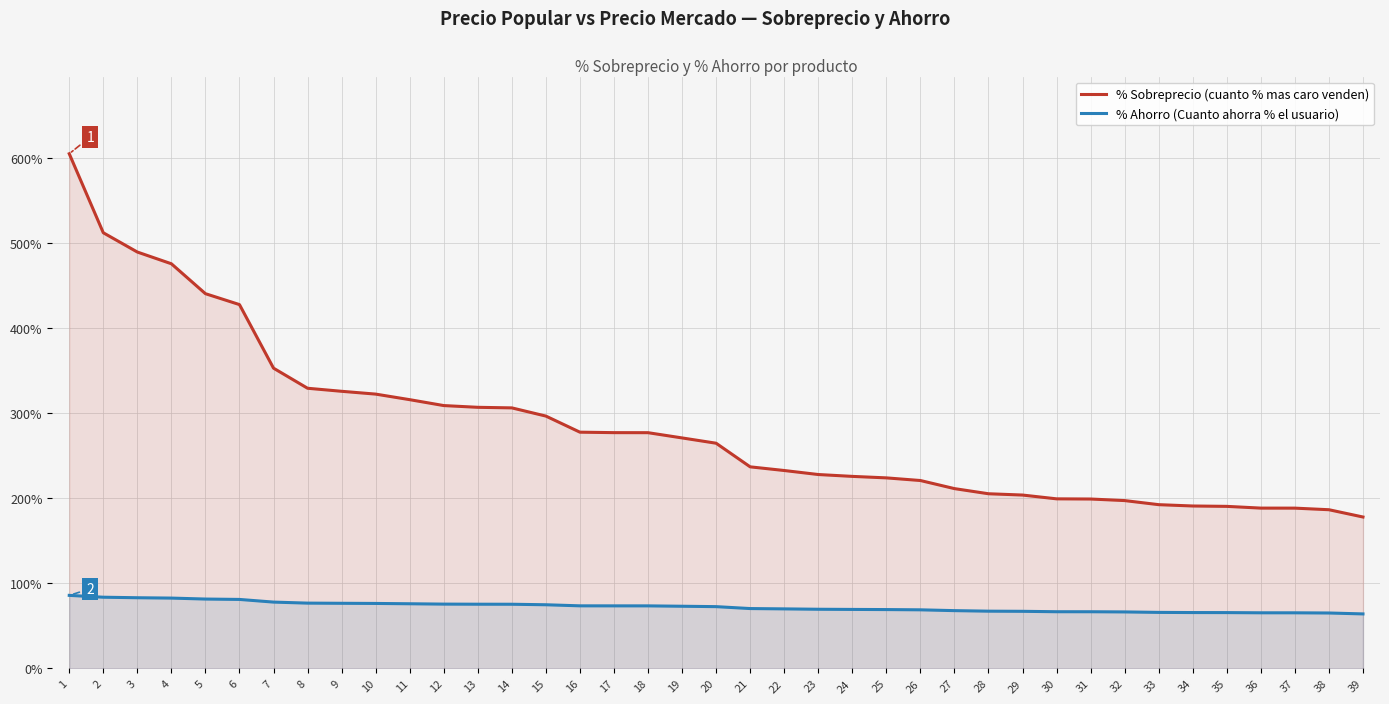

Reading left to right, extract all data points from this chart.

% Sobreprecio (cuanto % mas caro venden): 605.0	512.2	489.5	475.7	440.5	427.7	353.0	329.3	325.8	322.5	315.9	309.0	306.9	306.3	296.6	277.7	277.1	277.1	270.9	264.7	236.9	232.6	227.9	225.7	224.0	220.9	211.3	205.3	203.8	199.3	199.1	197.3	192.5	190.9	190.5	188.4	188.4	186.5	178.0
% Ahorro (Cuanto ahorra % el usuario): 85.8	83.7	83.0	82.6	81.5	81.0	77.9	76.7	76.5	76.3	76.0	75.5	75.4	75.4	74.8	73.5	73.5	73.5	73.0	72.6	70.3	69.9	69.5	69.3	69.1	68.8	67.9	67.2	67.1	66.6	66.6	66.4	65.8	65.6	65.6	65.3	65.3	65.1	64.0